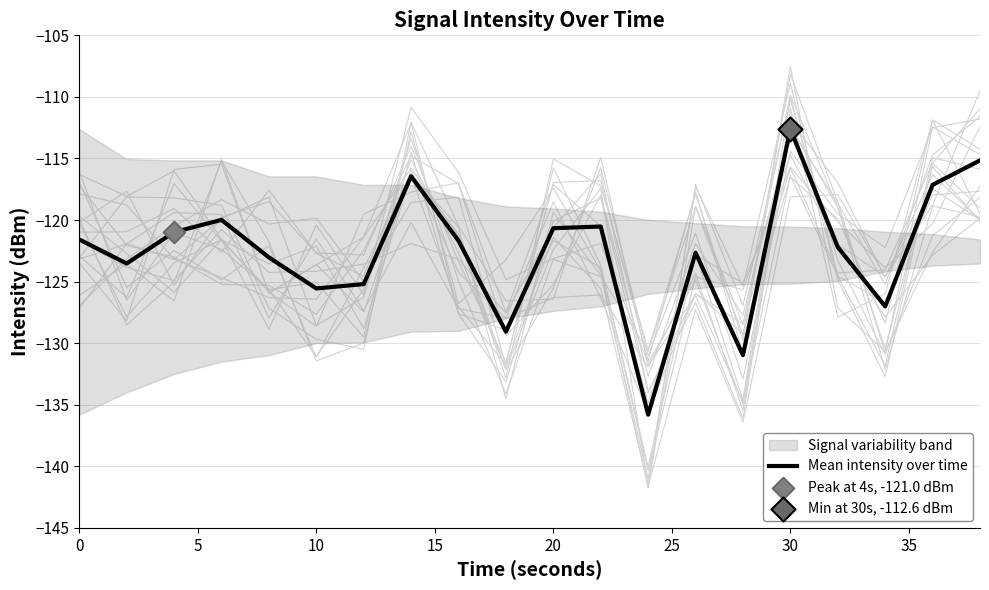

What is the minimum value for Mean intensity over time?

-135.8